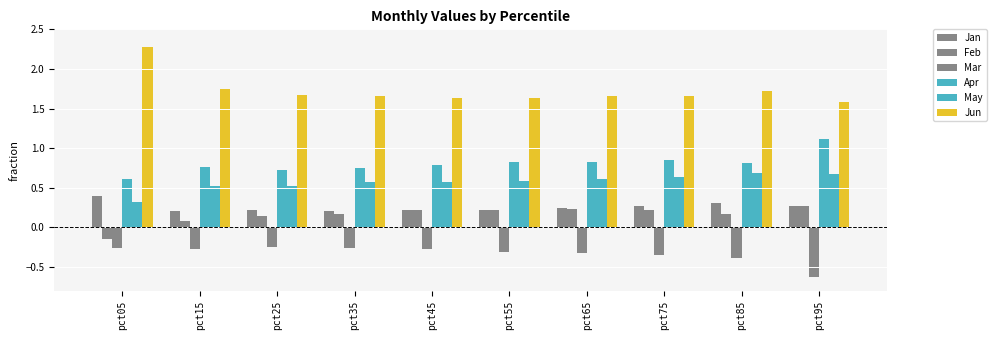

What is the sum of the Jan values at pct95 and pct75?

0.5